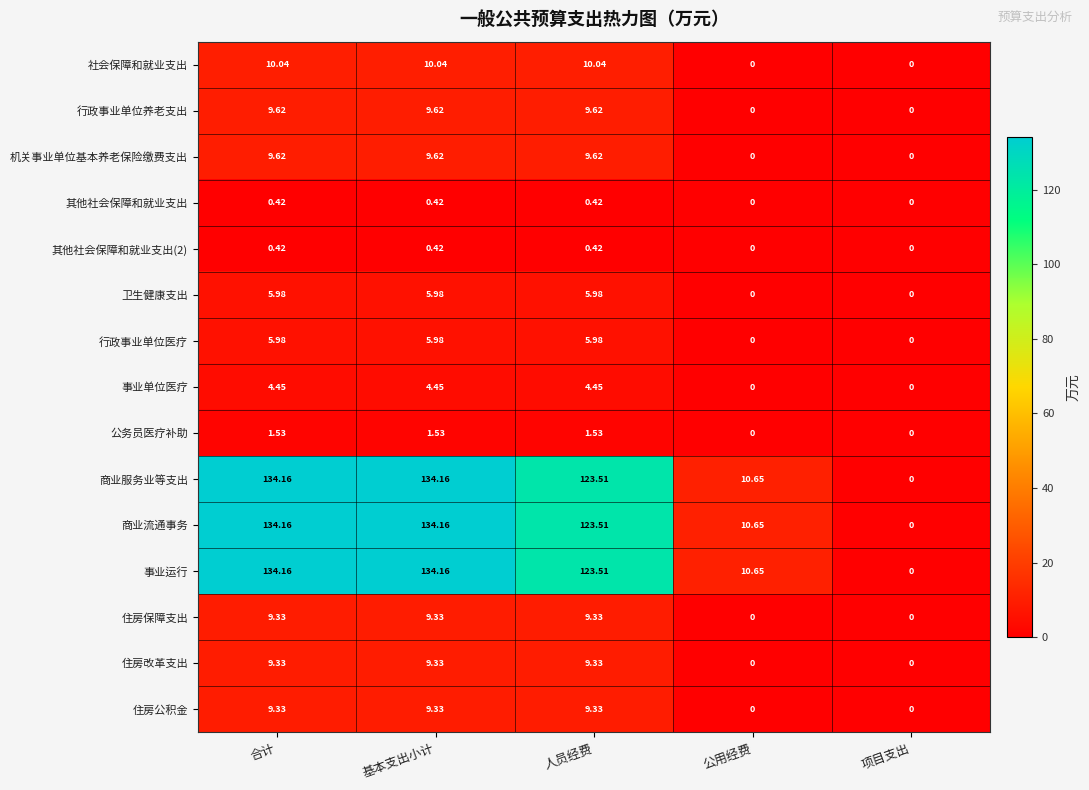

At which label does 住房公积金 first exceed 9?

合计